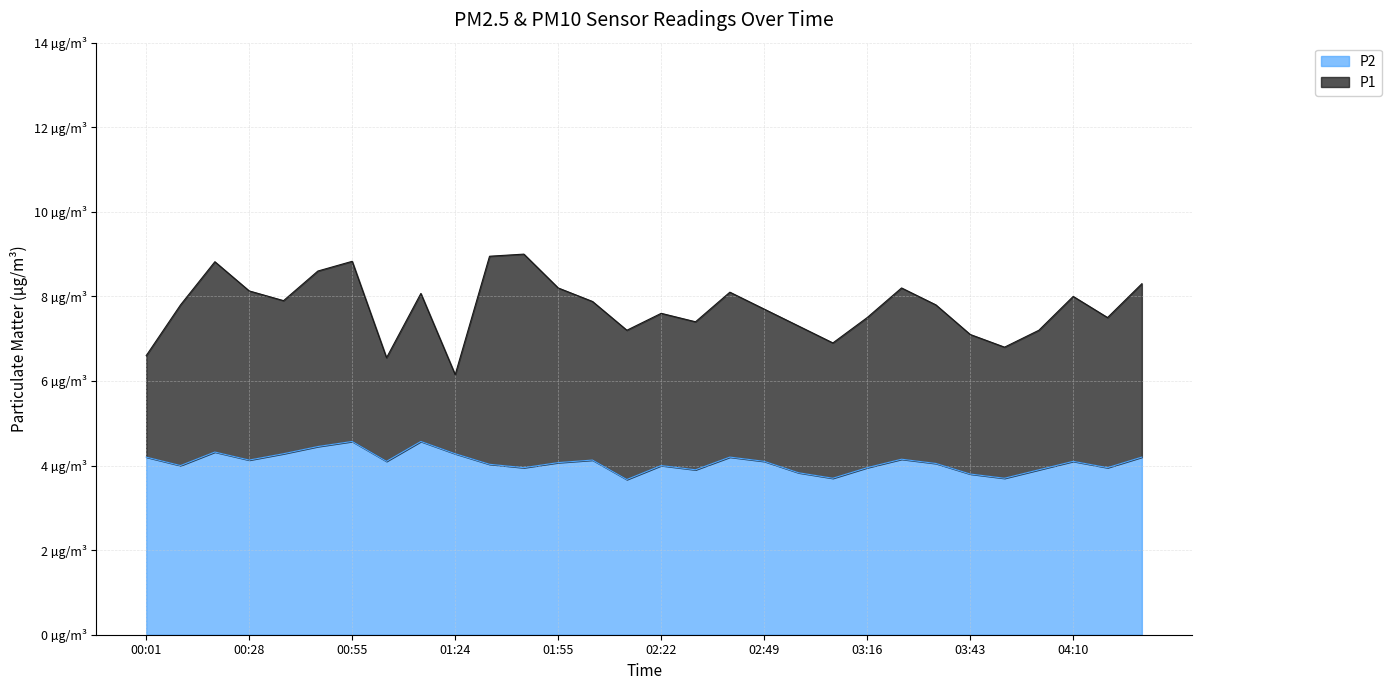

Reading right to left, what are all the values shown in this chart?

P1: 04:28=8.3	04:19=7.5	04:10=8.0	04:01=7.2	03:52=6.8	03:43=7.1	03:34=7.8	03:25=8.2	03:16=7.5	03:07=6.9	02:58=7.3	02:49=7.7	02:40=8.1	02:31=7.4	02:22=7.6	02:13=7.2	02:04=7.9	01:55=8.2	01:46=9.0	01:37=8.9	01:24=6.2	01:14=8.1	01:04=6.5	00:55=8.8	00:46=8.6	00:37=7.9	00:28=8.1	00:19=8.8	00:10=7.8	00:01=6.6
P2: 04:28=4.2	04:19=4.0	04:10=4.1	04:01=3.9	03:52=3.7	03:43=3.8	03:34=4.0	03:25=4.2	03:16=4.0	03:07=3.7	02:58=3.8	02:49=4.1	02:40=4.2	02:31=3.9	02:22=4.0	02:13=3.7	02:04=4.1	01:55=4.1	01:46=4.0	01:37=4.0	01:24=4.3	01:14=4.6	01:04=4.1	00:55=4.6	00:46=4.5	00:37=4.3	00:28=4.1	00:19=4.3	00:10=4.0	00:01=4.2